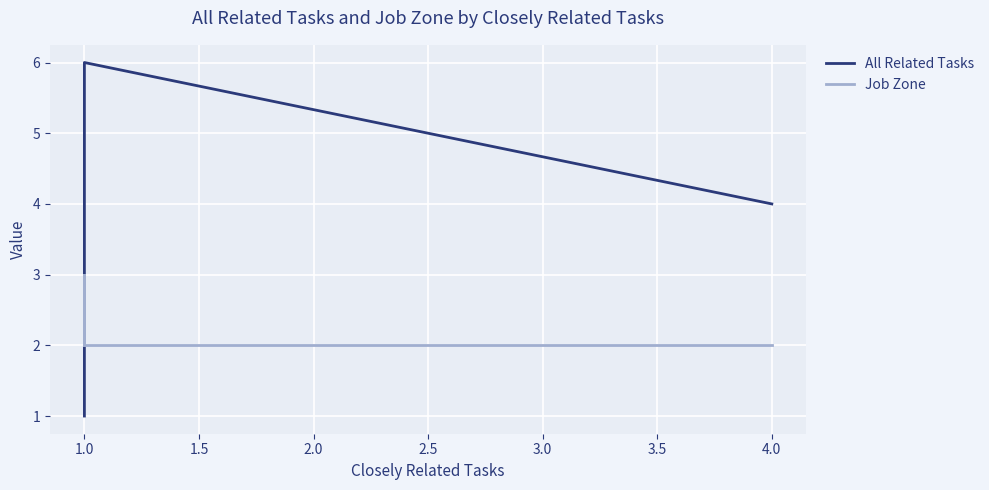

How many lines are shown in the chart?

2